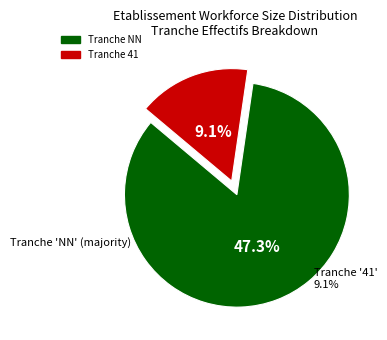

Is the sum of 32 and 11 greater than half?

No